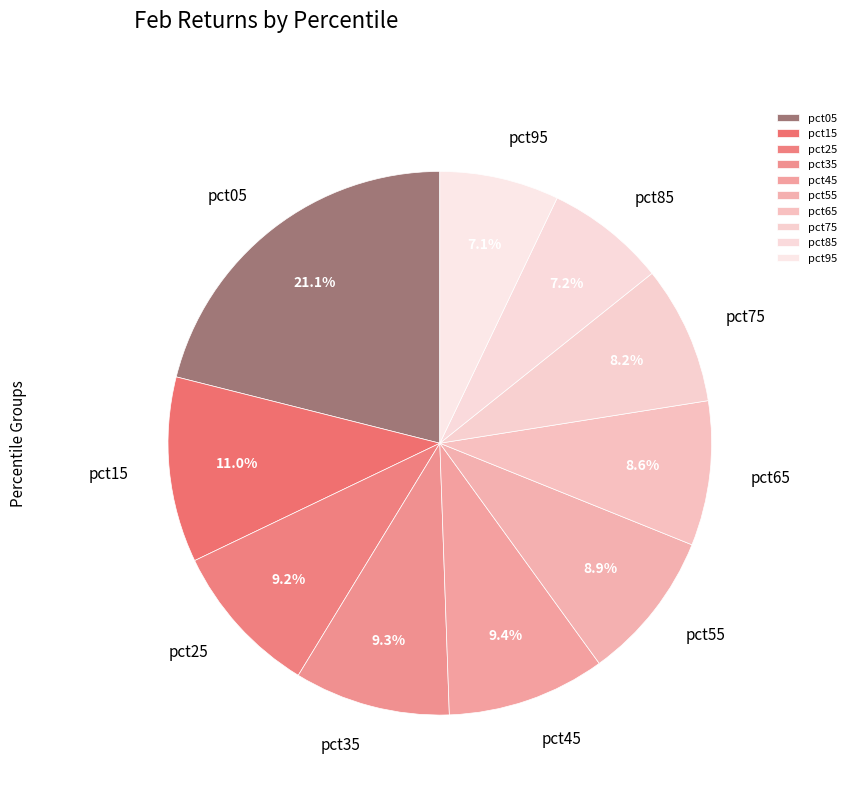

What percentage is the pct95 slice, to the nearest percent?

7%